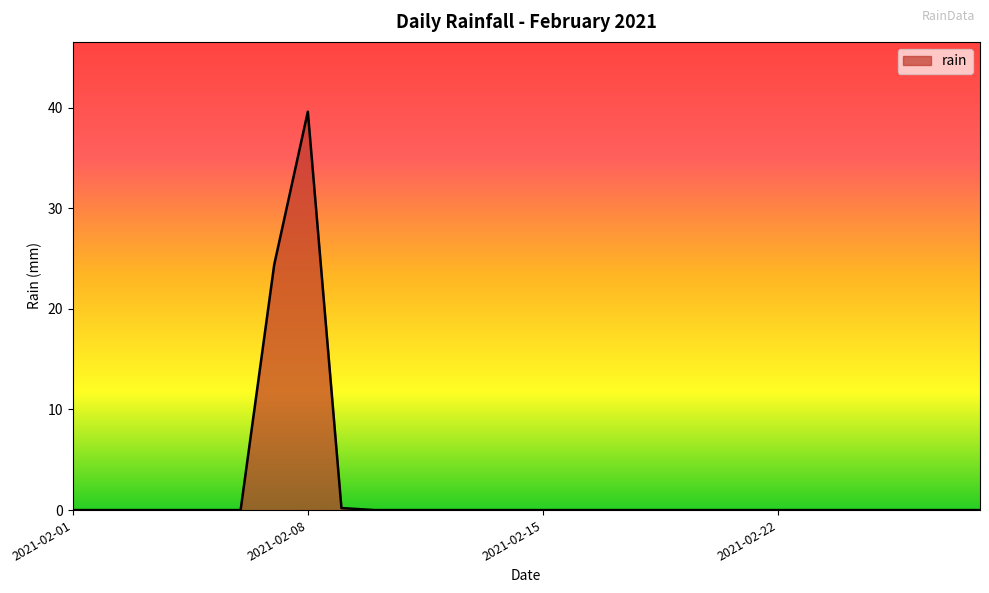

What is the maximum value shown in the chart?

39.6